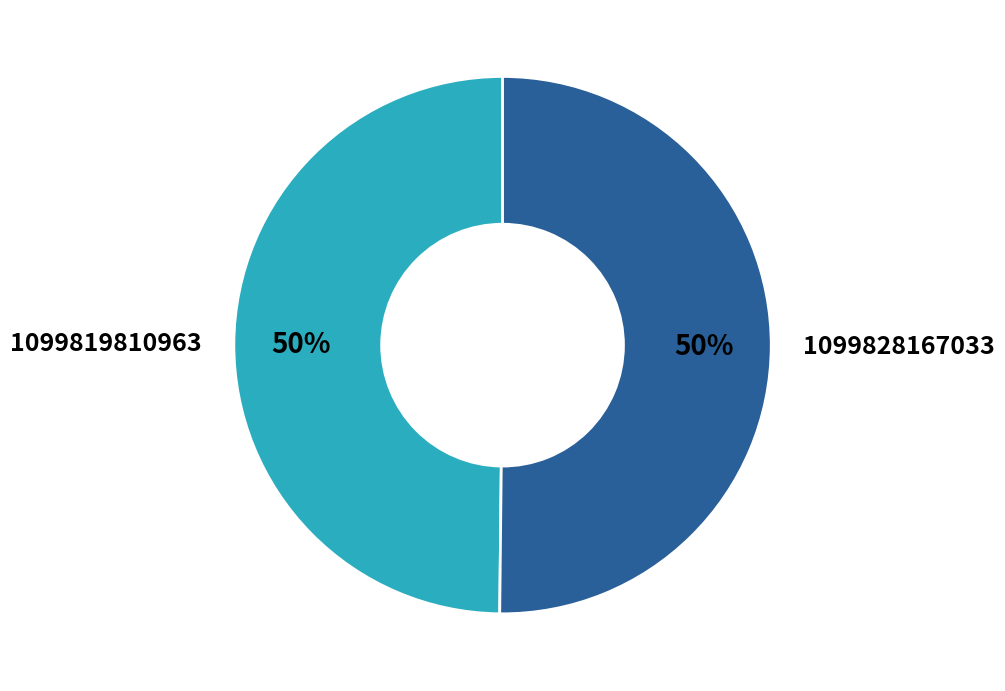

What is the ratio of the value at 1099828167033 to the value at 1099819810963?

1.0